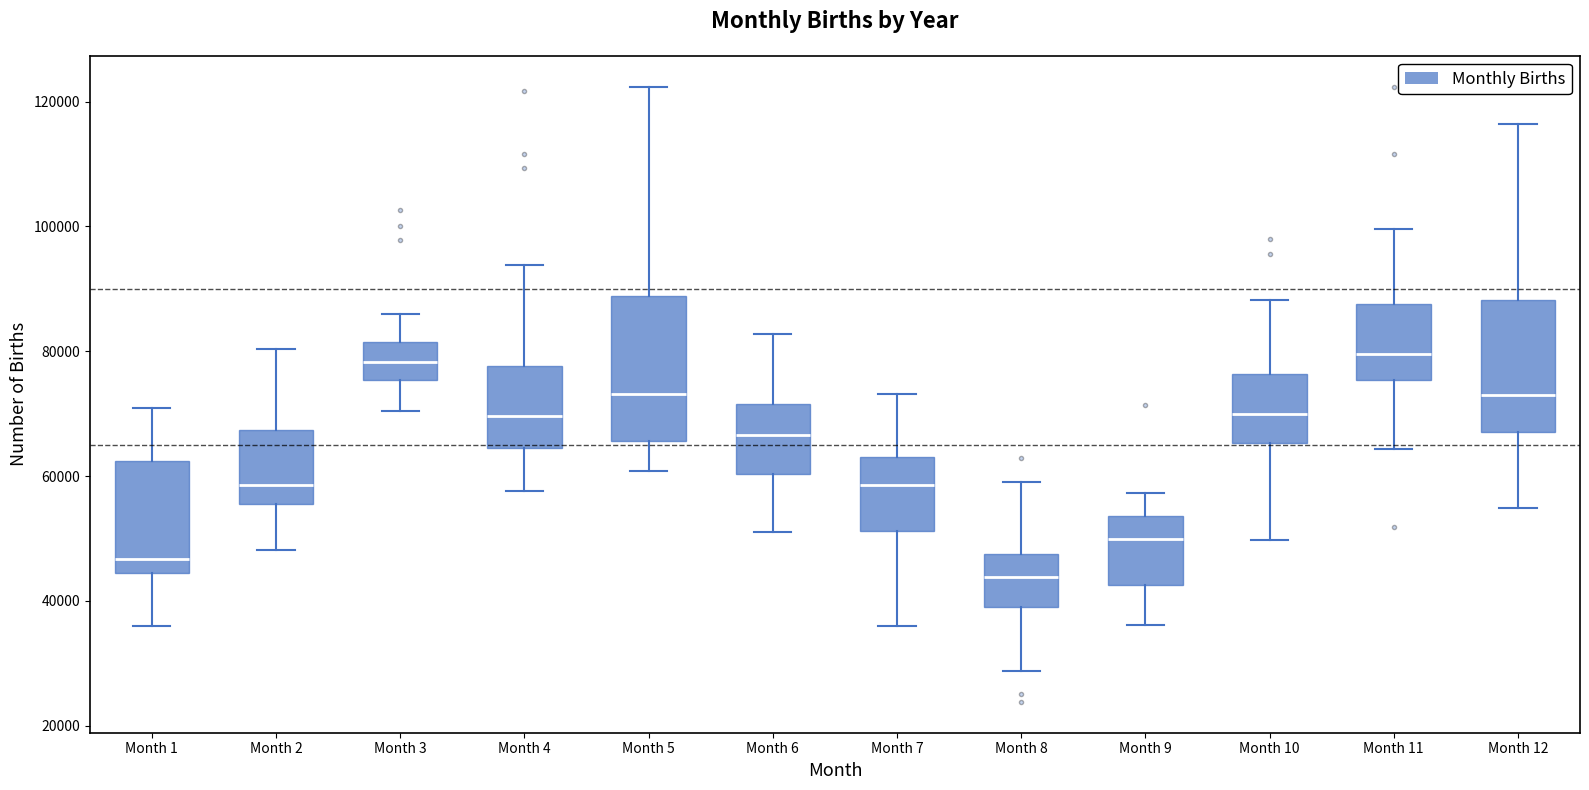

Comparing the boxes themselves (not the whiskers), which one is the tallest?

Month 5